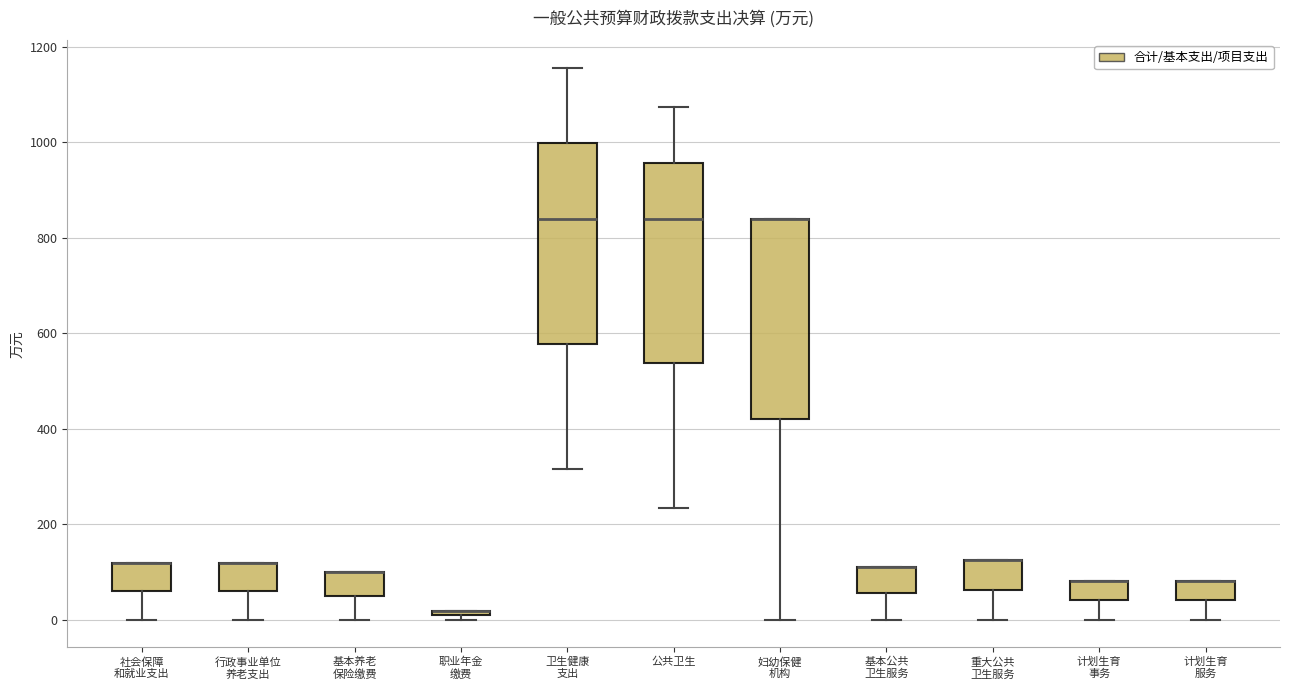

Where is the upper edge of the box for 重大公共 卫生服务 on the y-axis? The values are not printed on the chart, so give them approximately, as read against the axis.

120